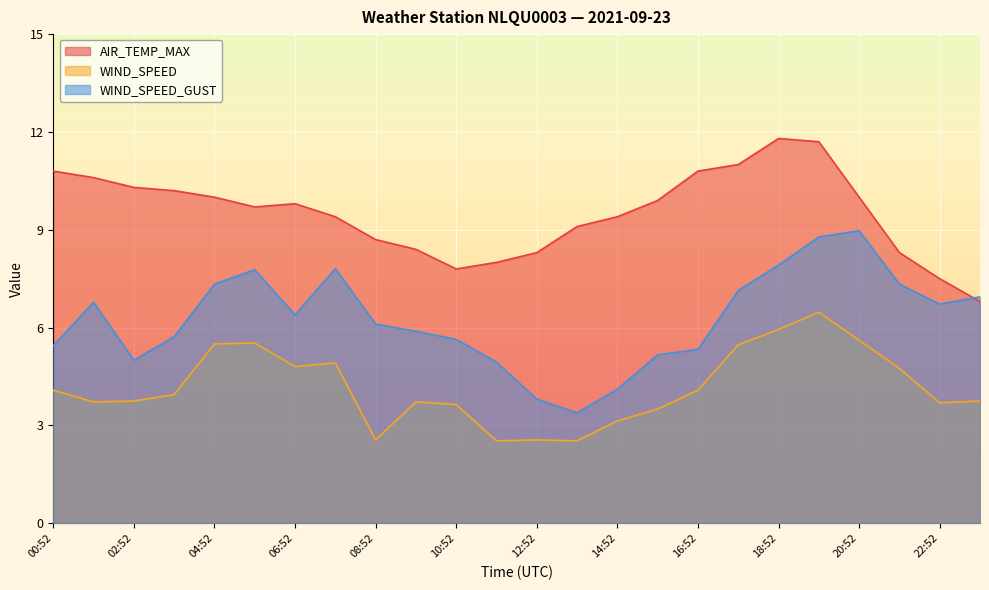

How many values in the WIND_SPEED_GUST series exceed 6?

13